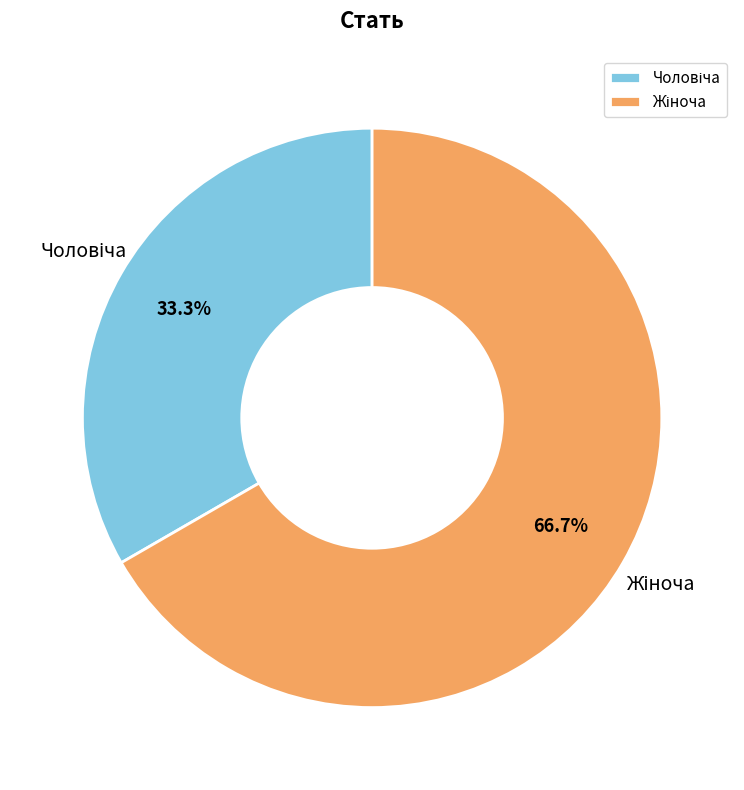

Is there a majority slice in this chart?

Yes